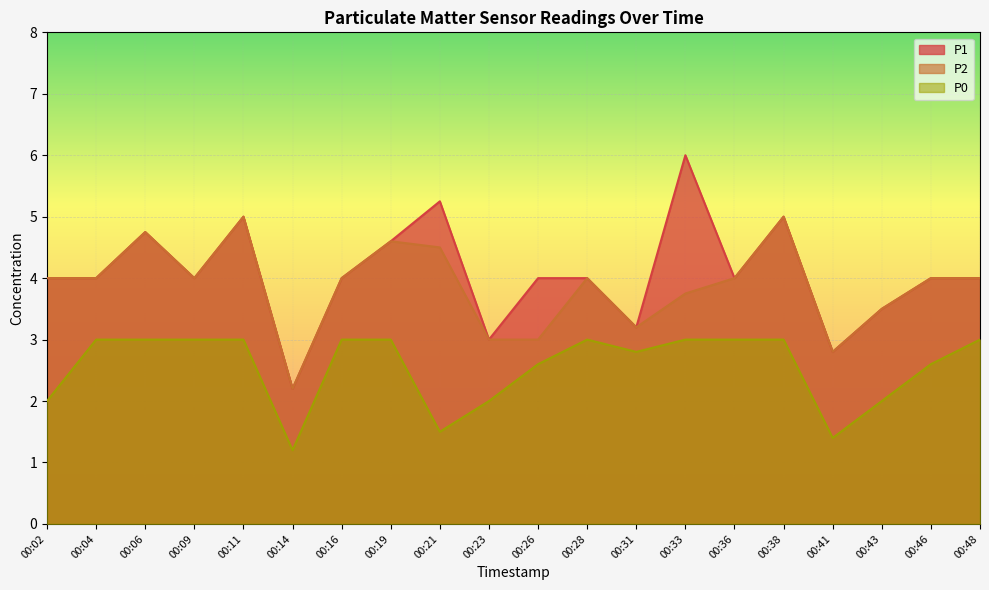

Which series has the largest total across all categories?

P1